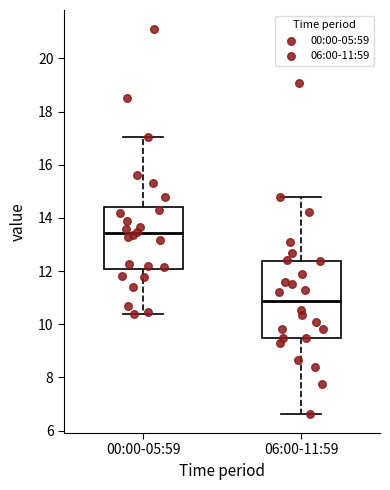

Comparing the boxes themselves (not the whiskers), which one is the tallest?

06:00-11:59